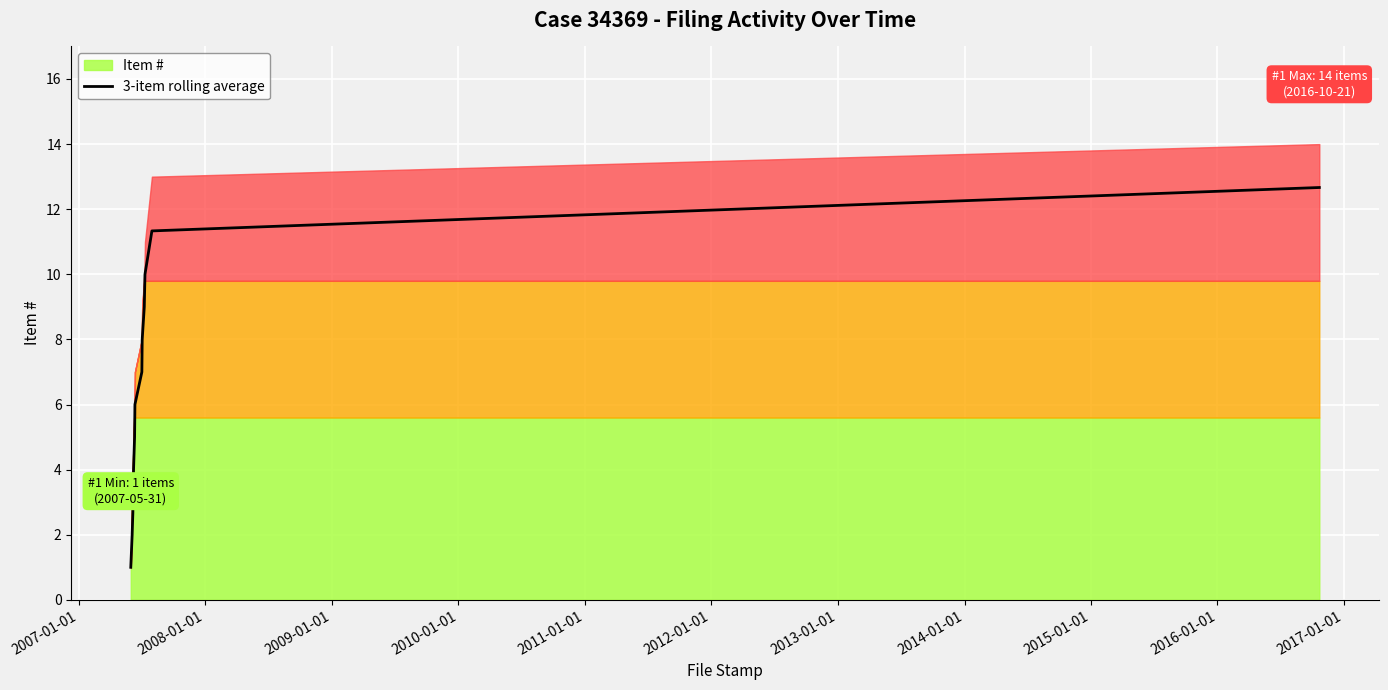

What is the change in value from 2007-01-01 to 2012-01-01?

+5.0